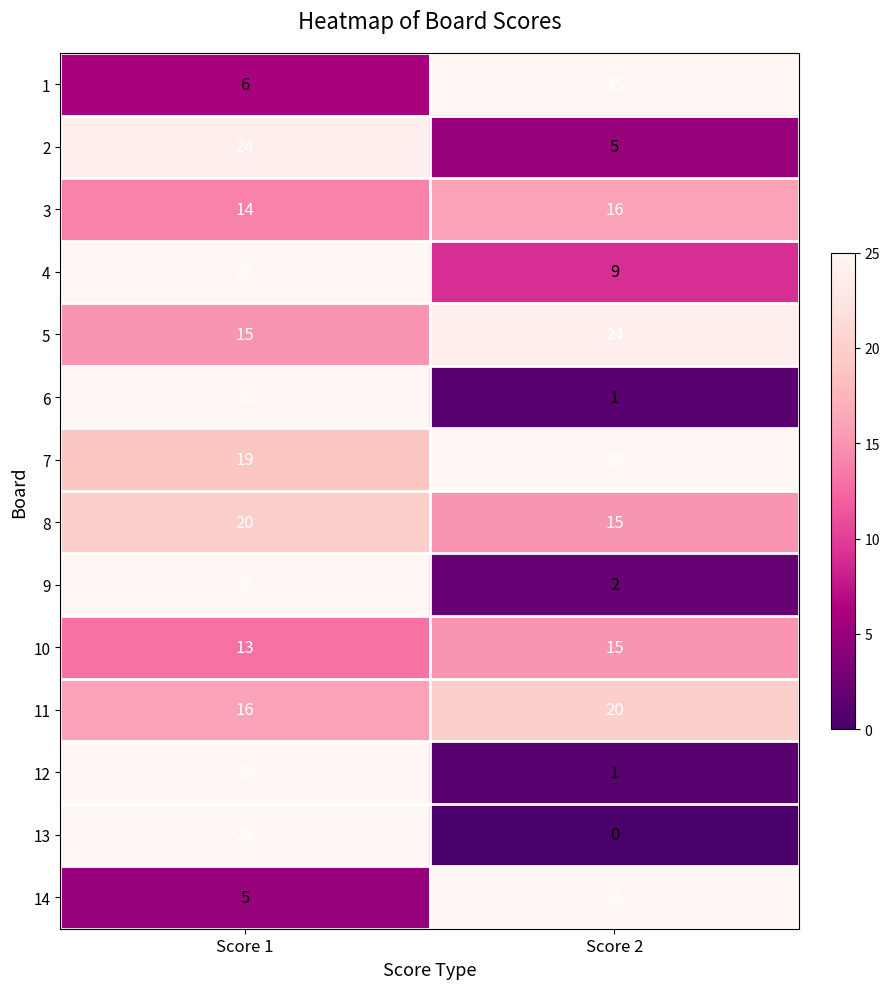

What is the difference between the maximum and minimum values in the 11 series?

4